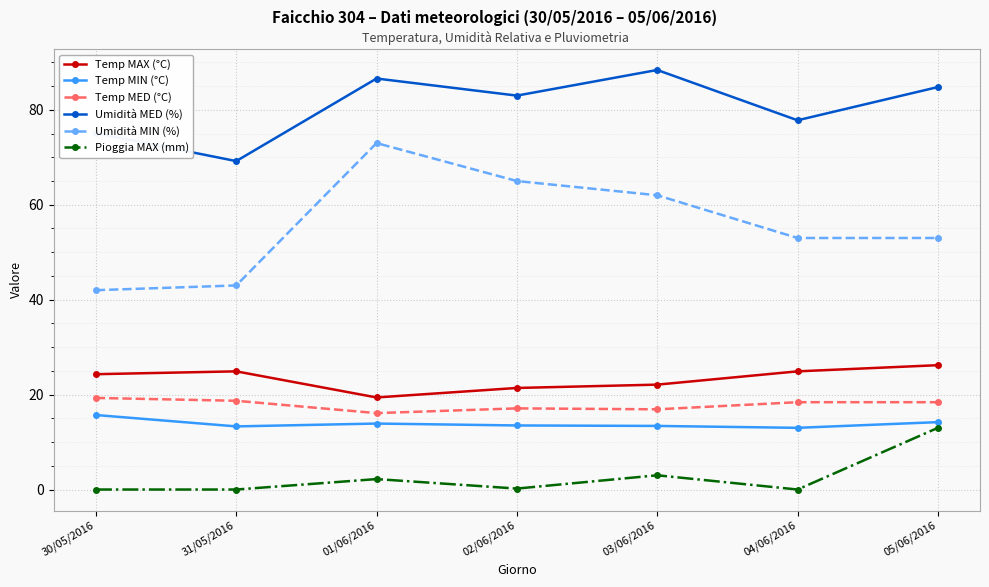

The value of Umidità MIN (%) at 04/06/2016 is 16.6. True or false?

False